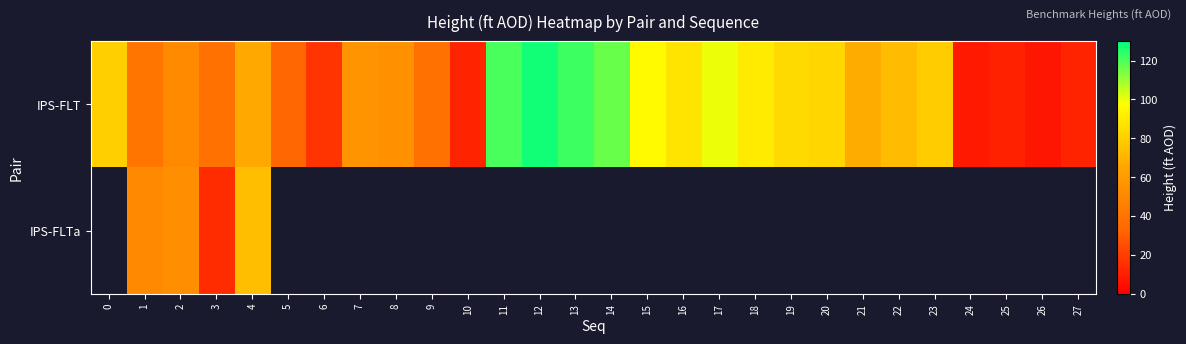

How many positive values does the IPS-FLTa series have?

4